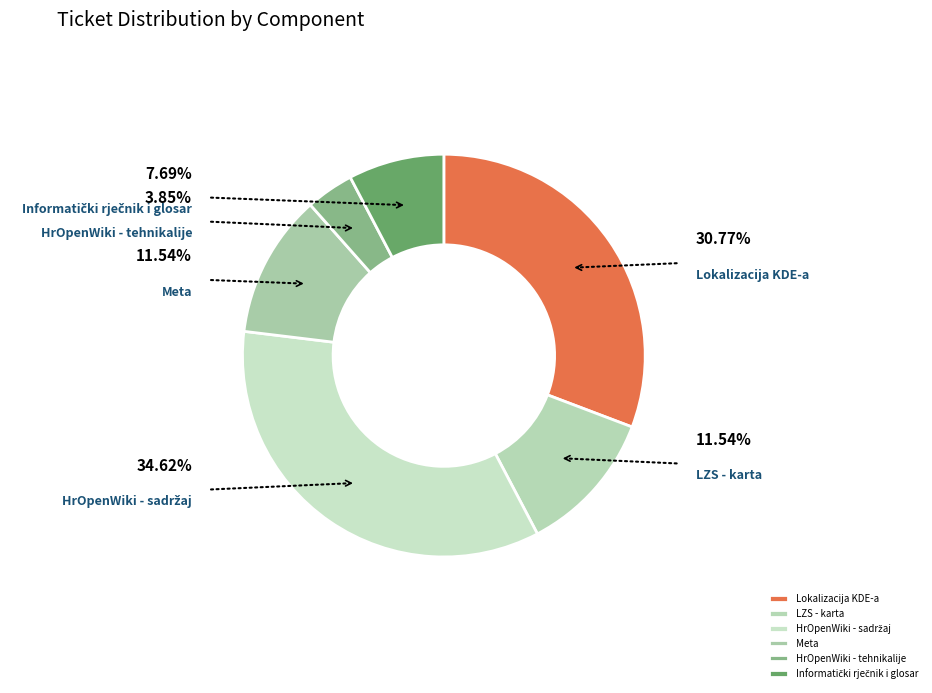

What portion of the pie excludes Informatički rječnik i glosar?

92.3%